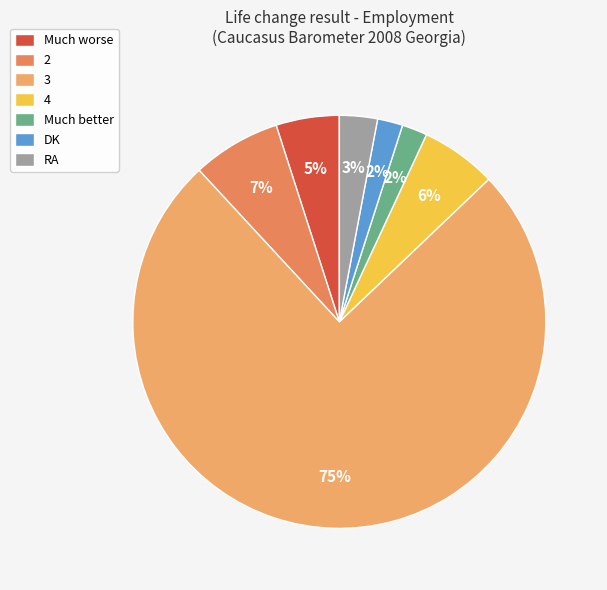

Which slice is the largest?

3